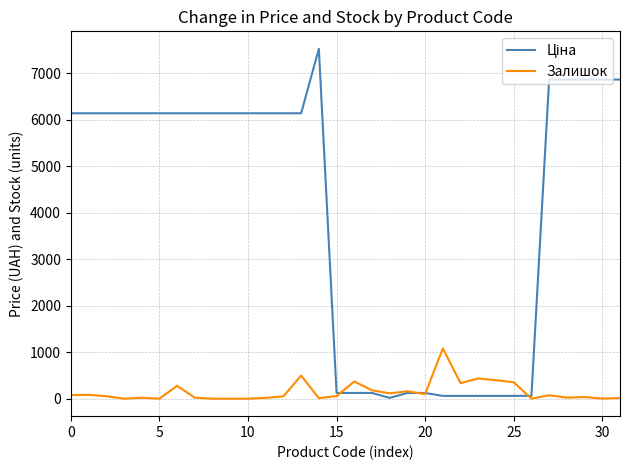

What is the highest value of the Залишок series?

1082.0